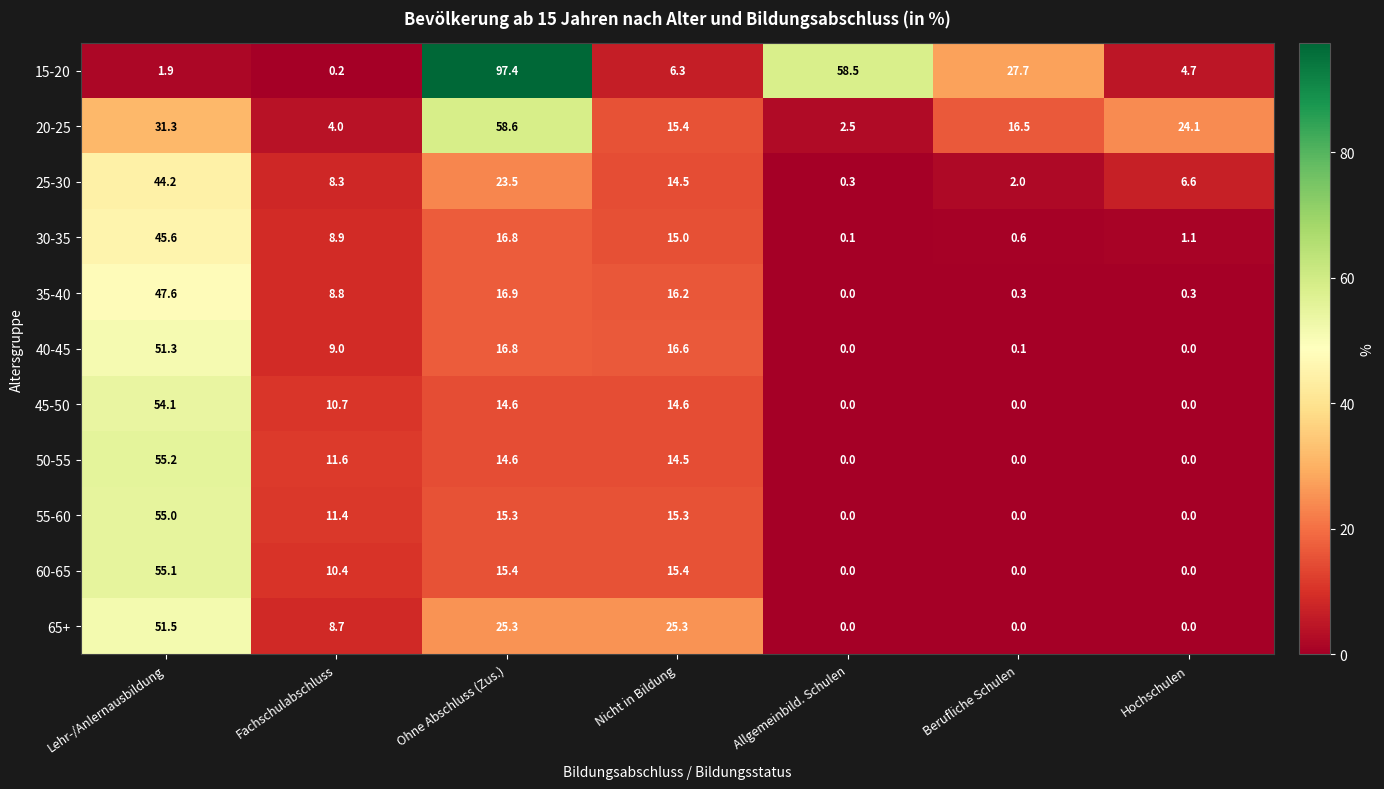

What is the average value of the 15-20 series?

28.1